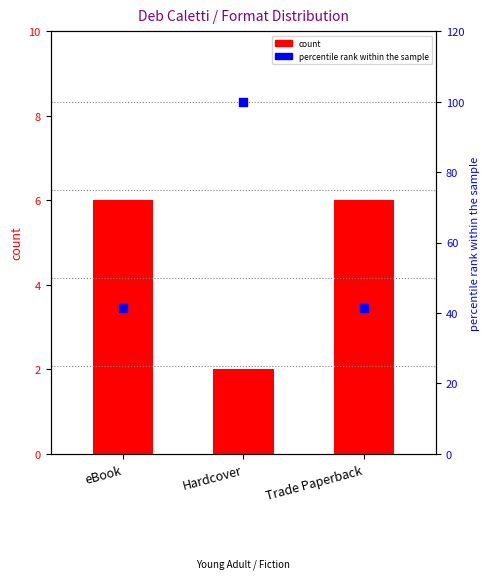

What are all the series names shown in the legend?

count, percentile rank within the sample